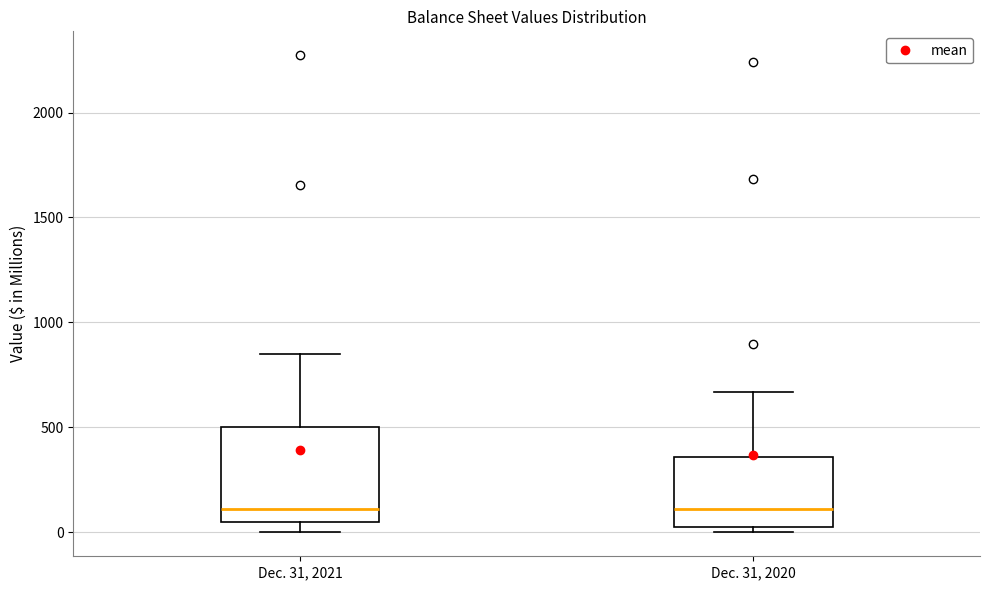

Reading left to right, transcribe this box plot: for each box, give where its median line is, the range the box spans, and where its two whiskers end, as read against the y-axis. The values are not printed on the chart, so give them approximately, as read against the axis.

Dec. 31, 2021: median 100, box 50 to 500, whiskers 0 to 850
Dec. 31, 2020: median 100, box 50 to 350, whiskers 0 to 650